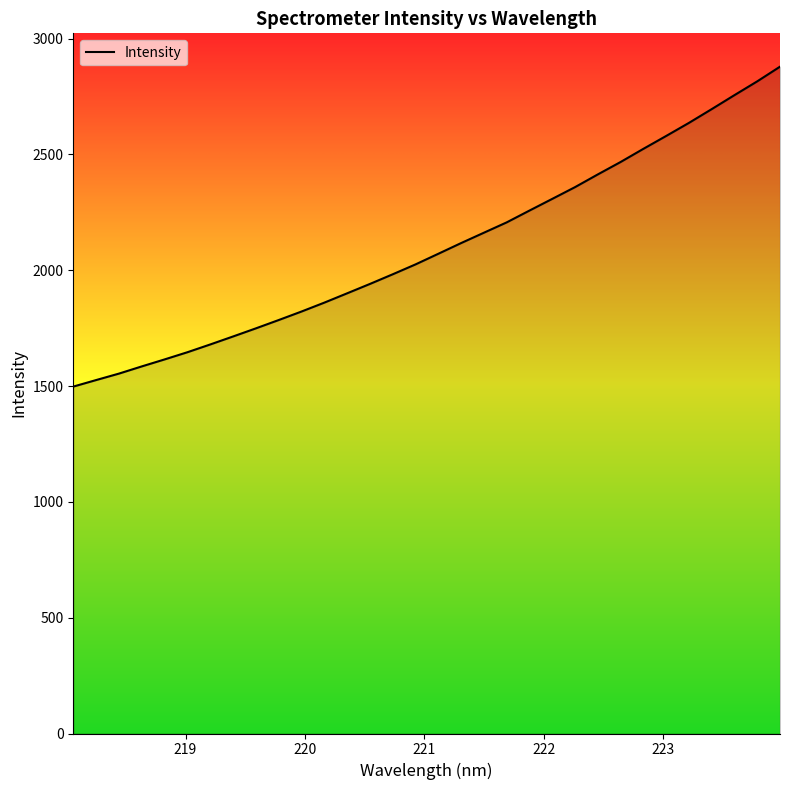

What is the minimum value shown in the chart?

1497.5